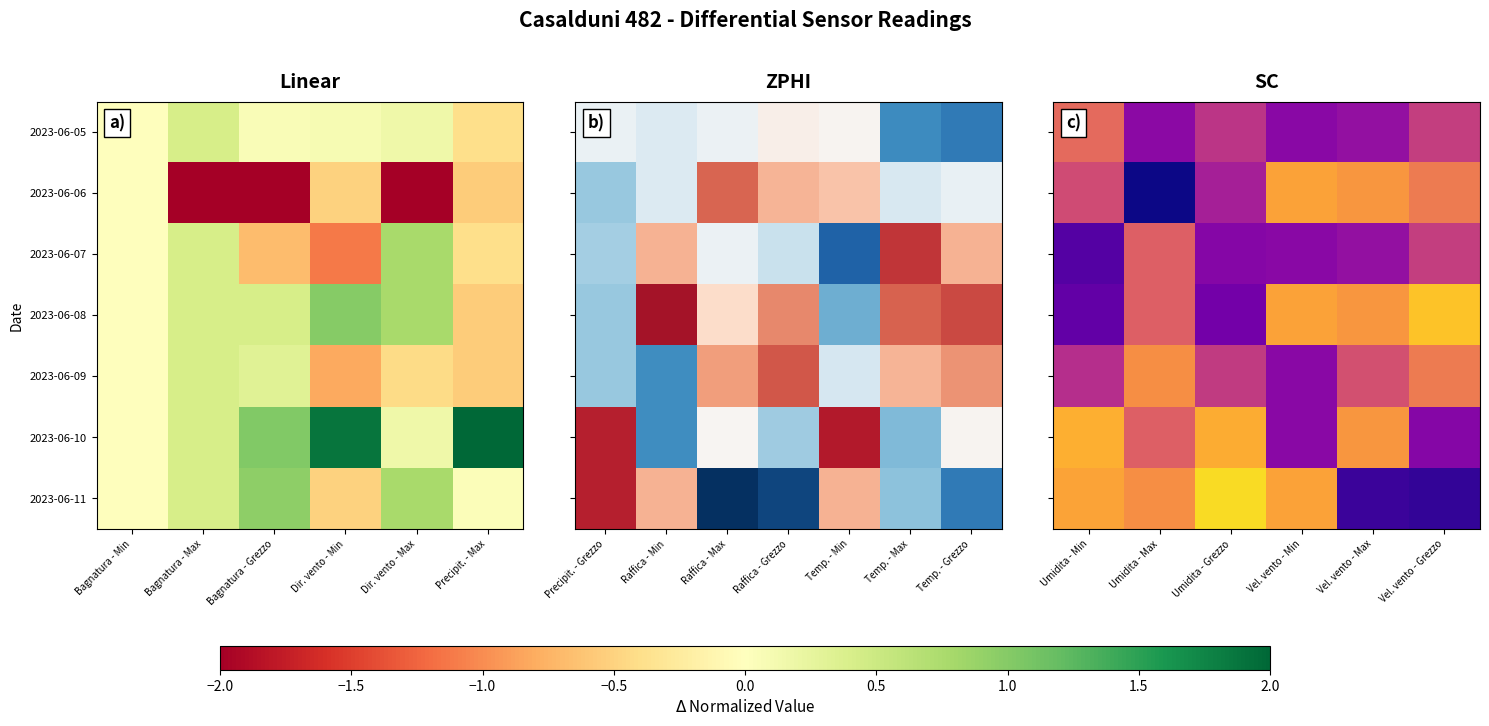

Between Vel. vento - Min and Umidita - Grezzo, which is larger?

Umidita - Grezzo